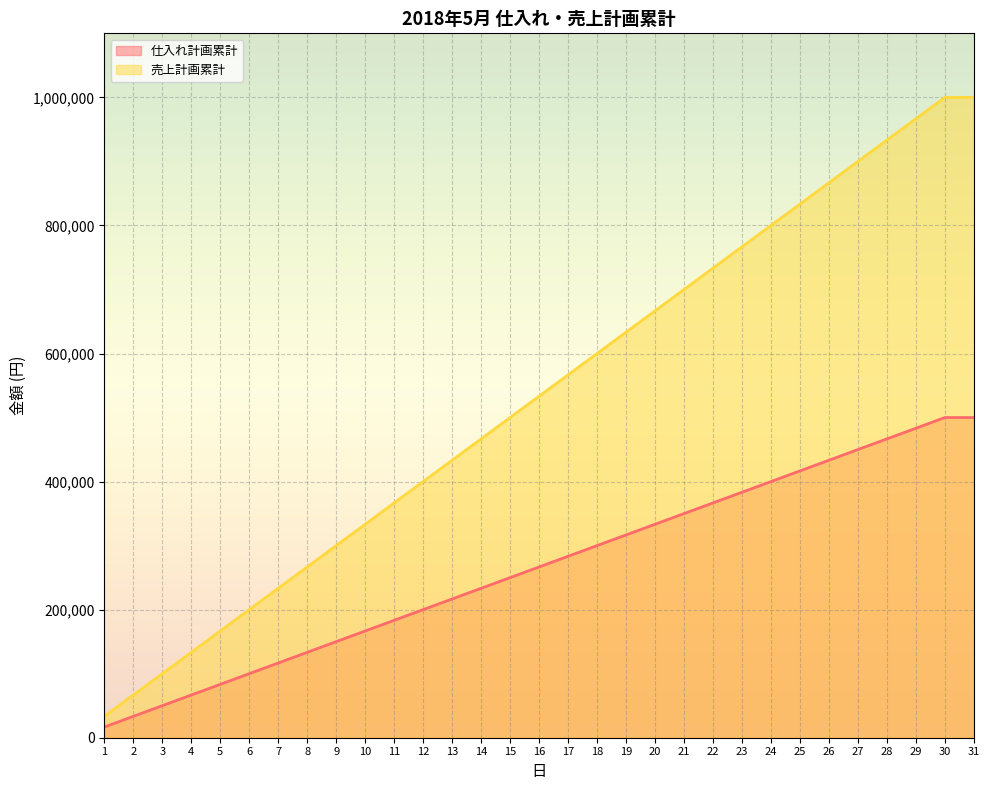

What is the value of the 売上計画累計 point at the 26th from the left?

866667